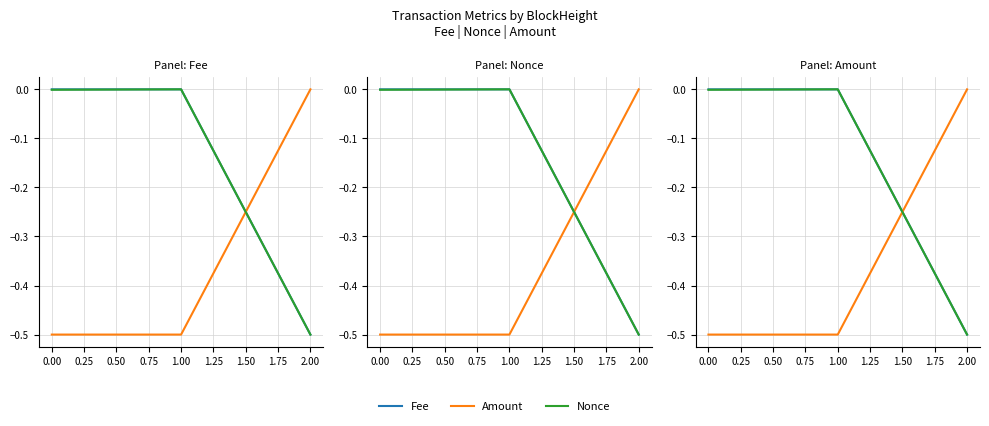

Which series has the widest spread of values?

Amount